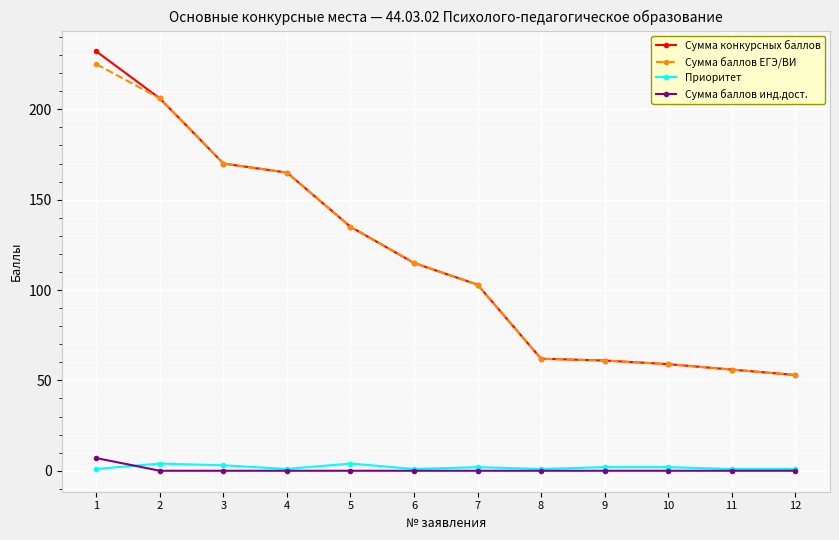

Which series has the widest spread of values?

Сумма конкурсных баллов